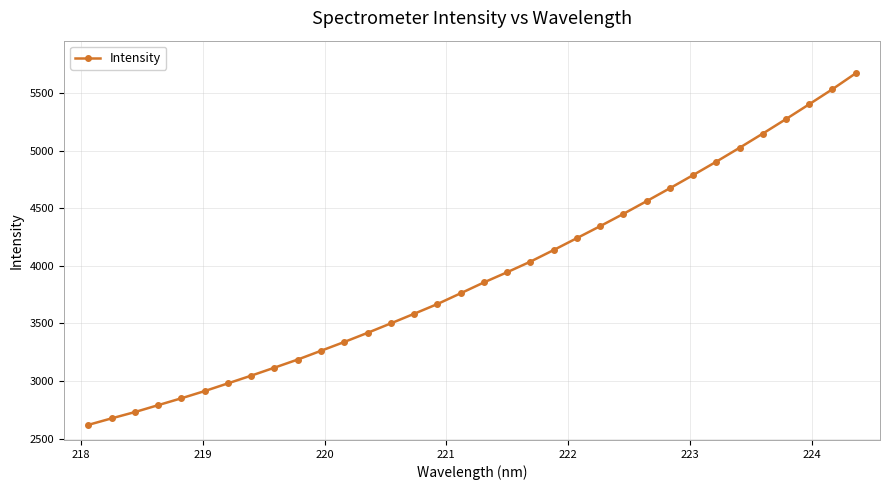

What is the maximum value shown in the chart?

5671.4